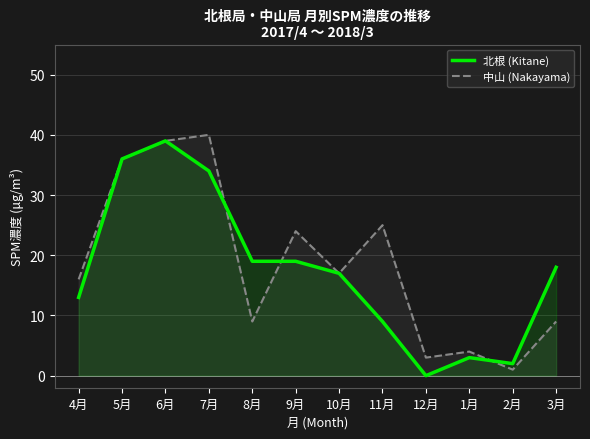

How many interior local valleys does the 北根 (Kitane) series have?

2